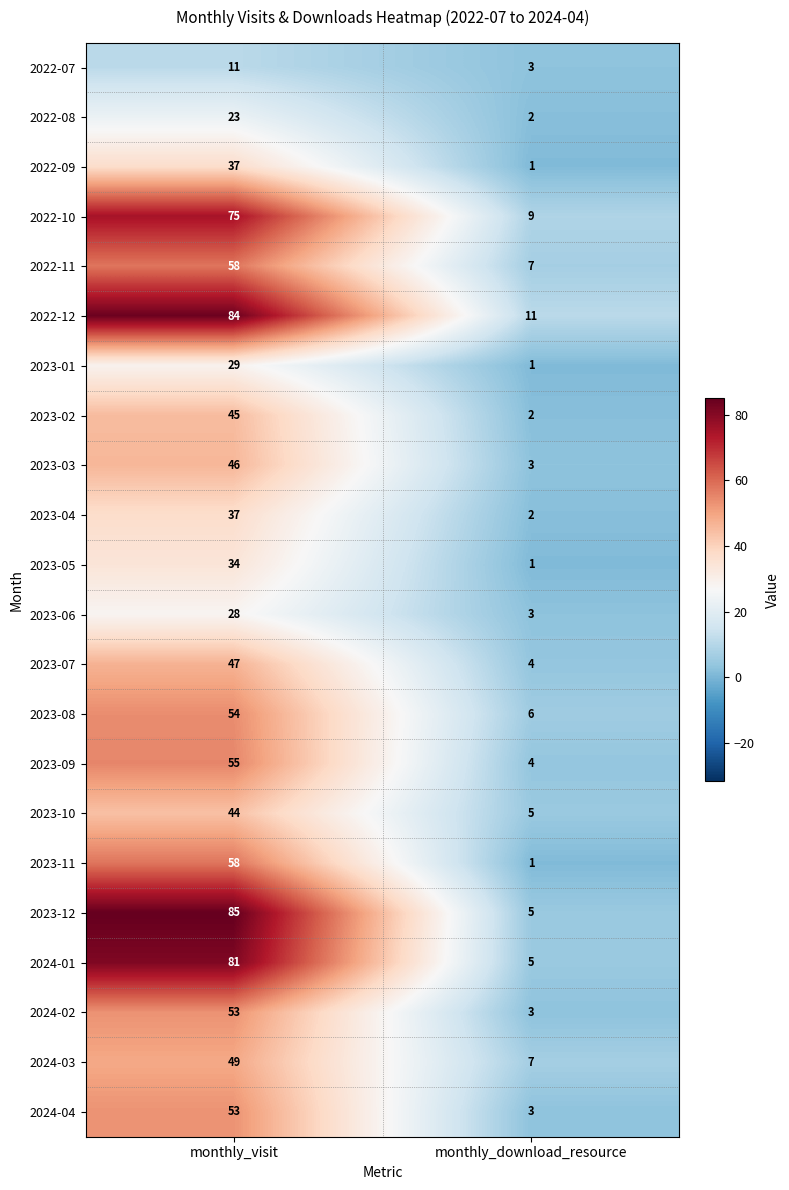

What is the sum of all 2023-09 values?

59